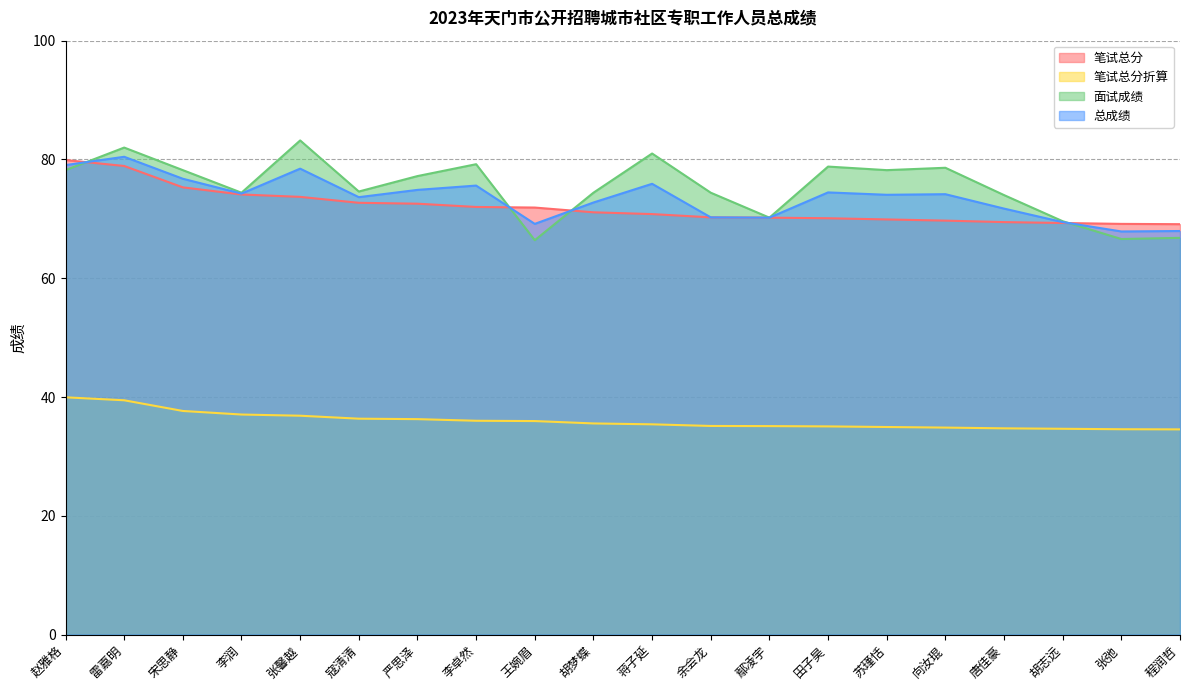

Where is the first local maximum for 面试成绩?

雷嘉明